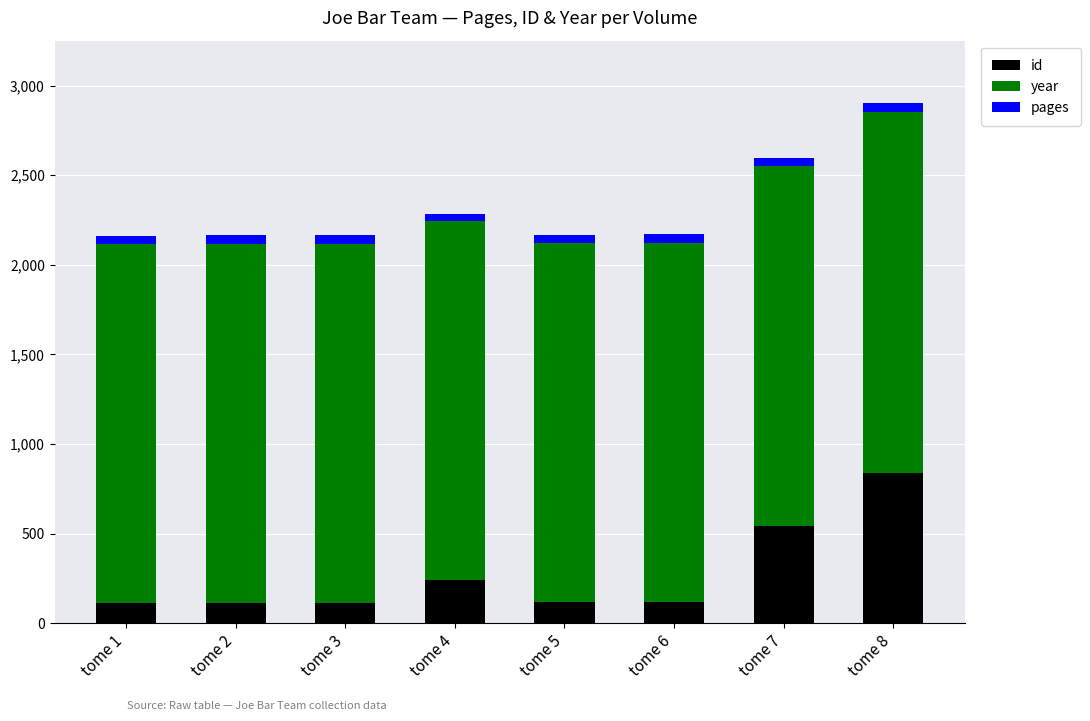

At which category is the sum across all series the highest?

tome 8